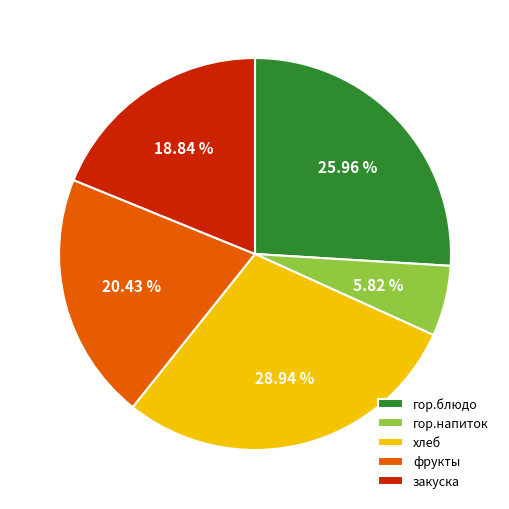

Which has a higher value, гор.блюдо or хлеб?

хлеб